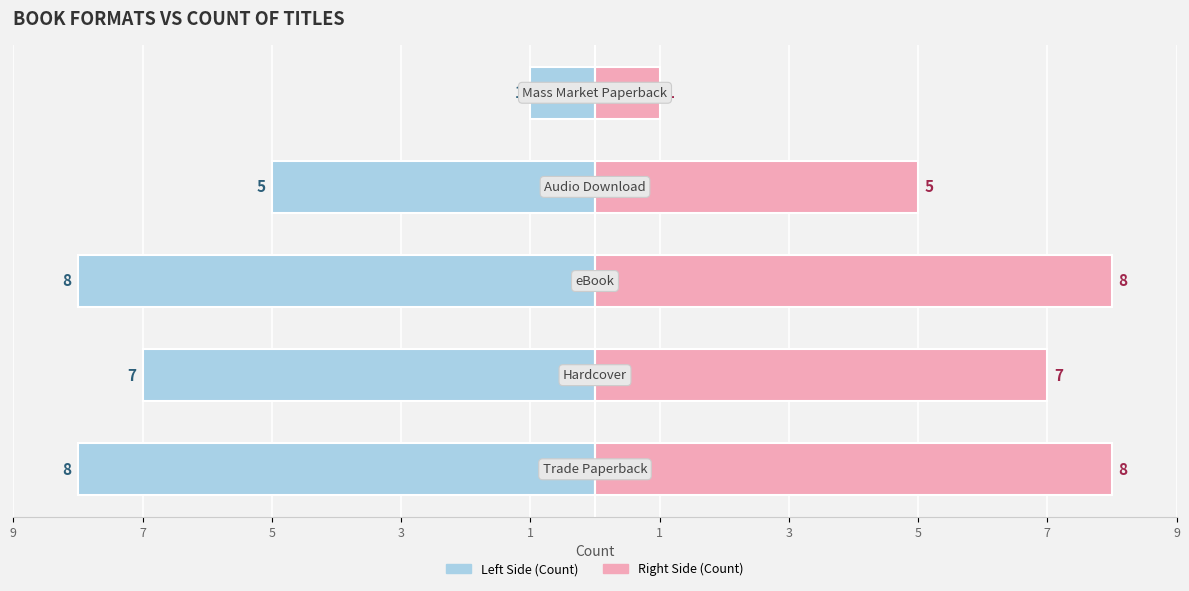

What is the difference between the Trade Paperback / eBook values at 7 and 1?

6